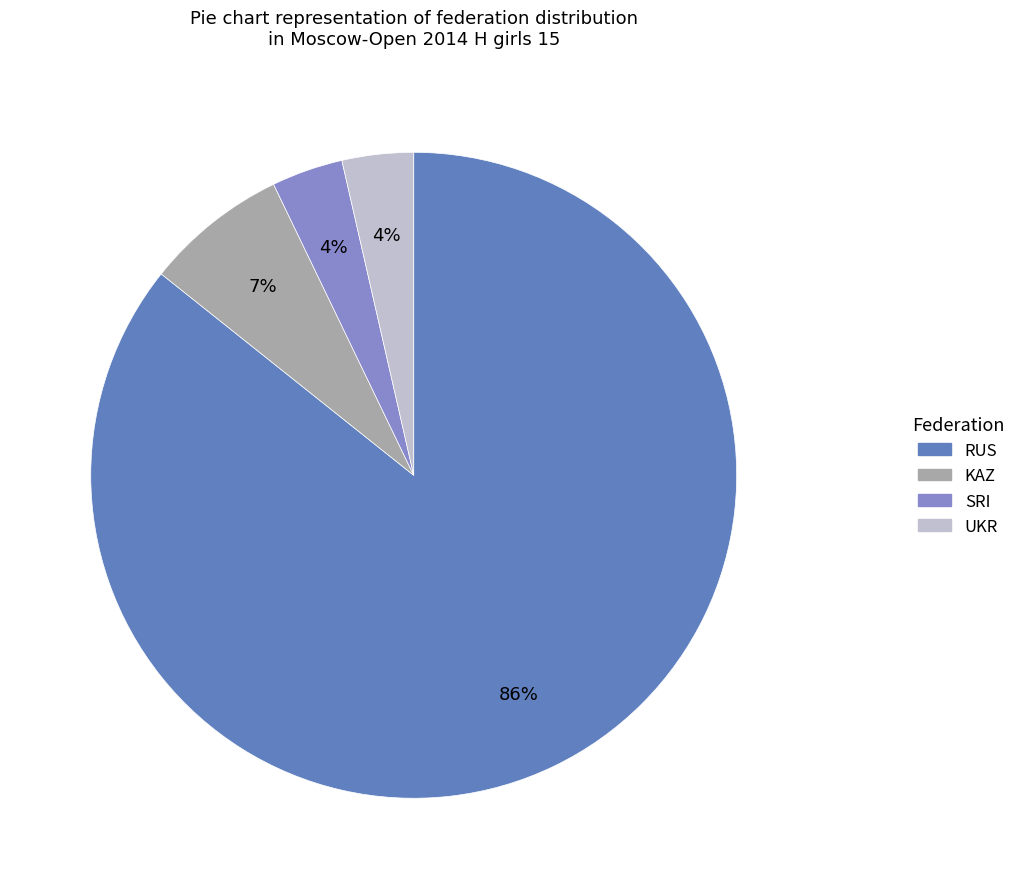

To the nearest percent, what is the average slice percentage?

25%